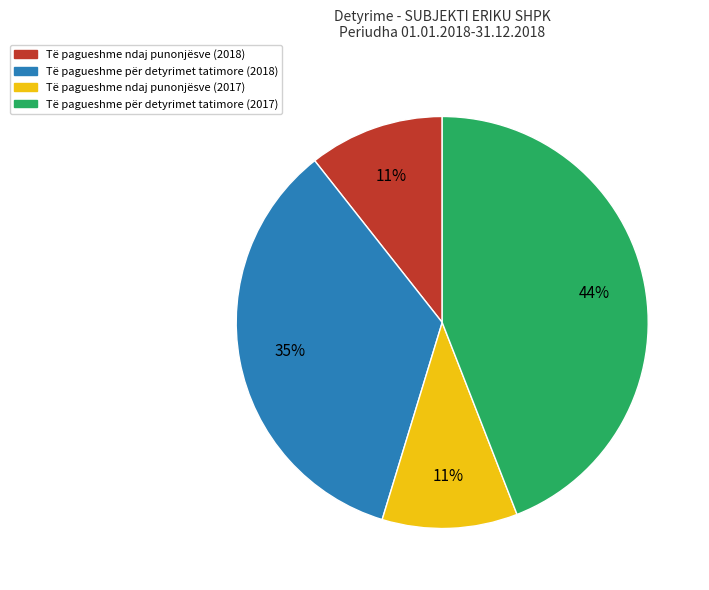

Combined, do Të pagueshme për detyrimet tatimore (2018) and Të pagueshme për detyrimet tatimore (2017) account for over 50%?

Yes